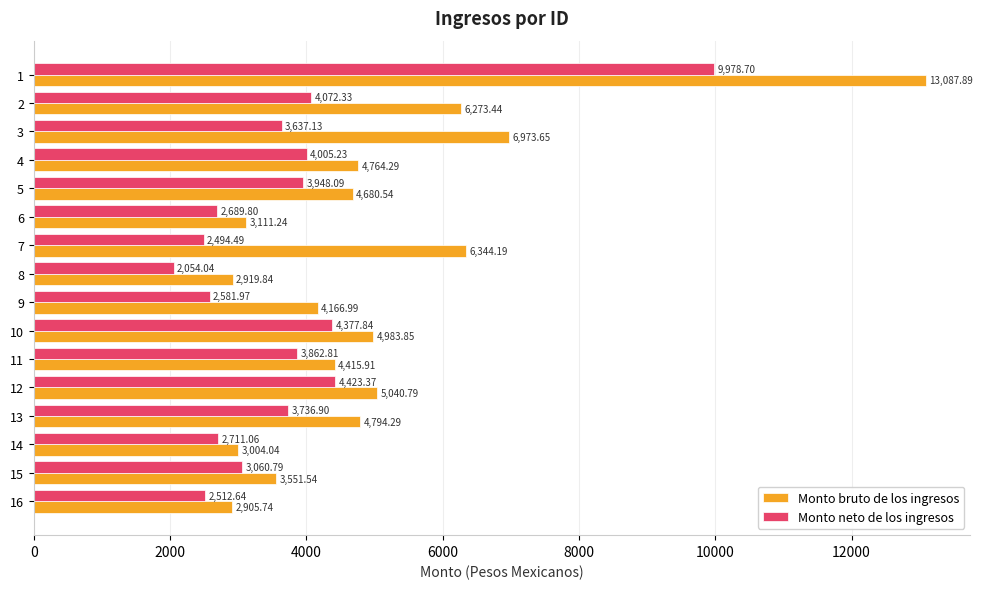

How many data points in Monto neto de los ingresos are above 3736?

8